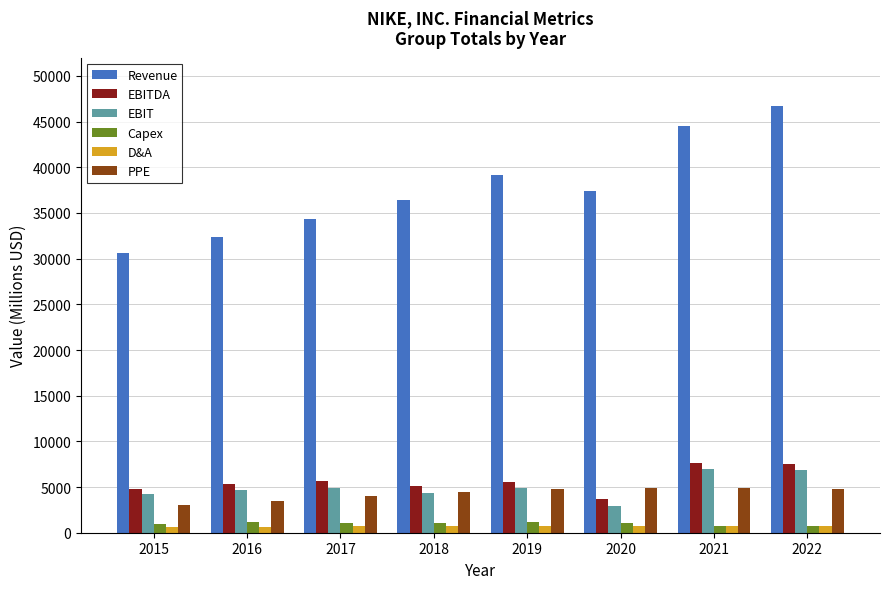

At which label does Revenue reach its minimum?

2015